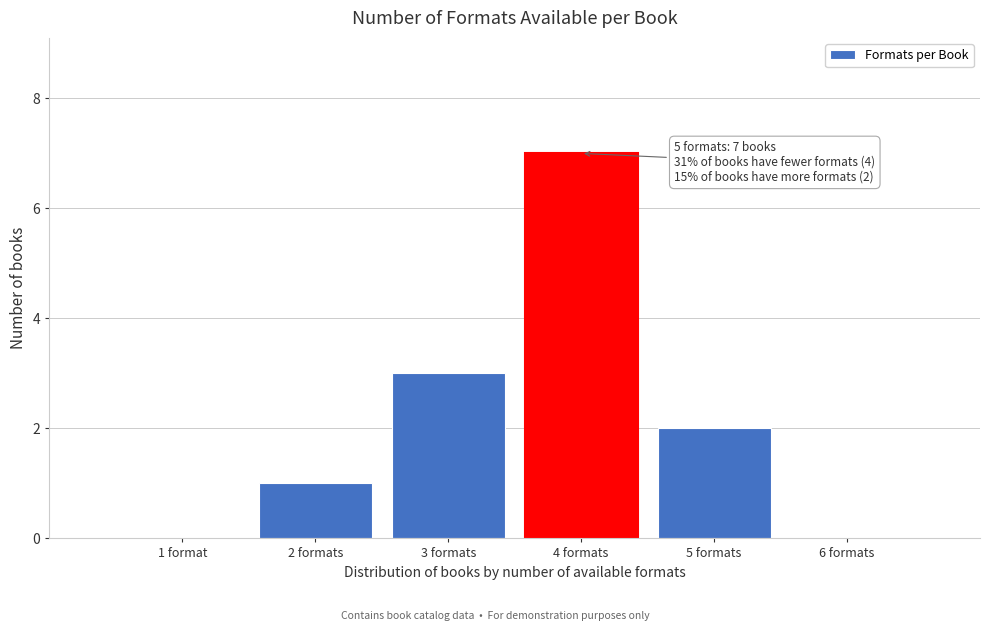

Reading right to left, extract all data points from this chart.

6 formats=0	5 formats=2	4 formats=7	3 formats=3	2 formats=1	1 format=0